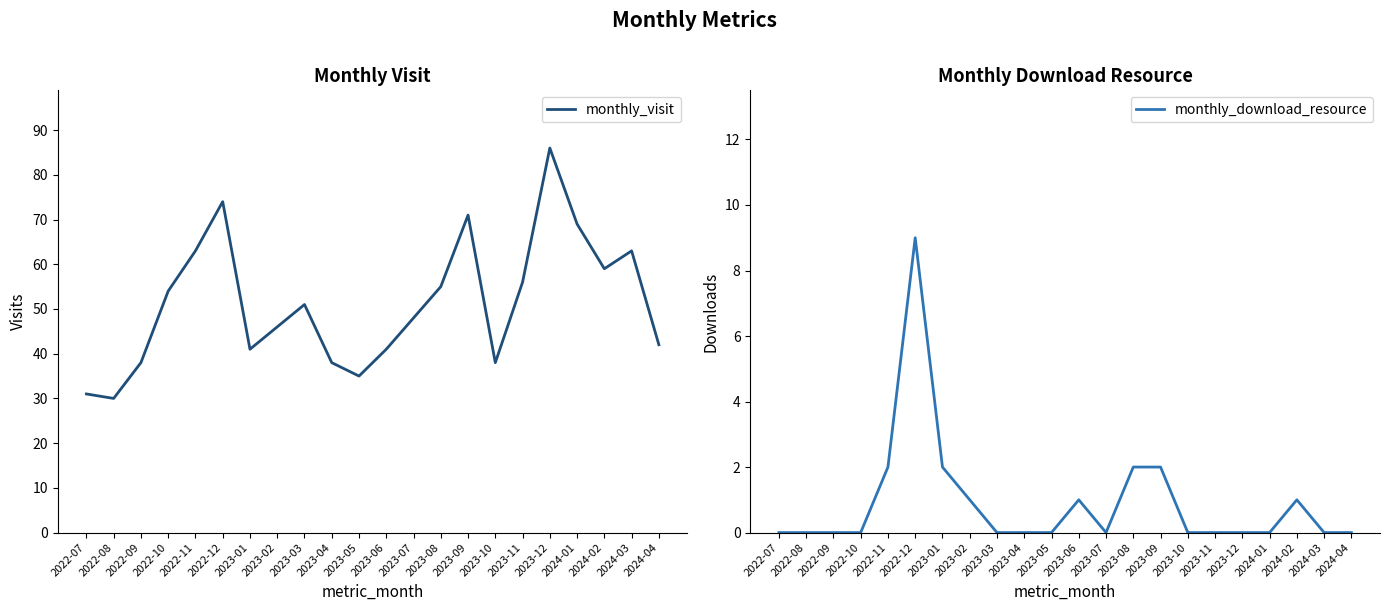

Rank the series by their average value, from lowest to highest.

monthly_download_resource, monthly_visit